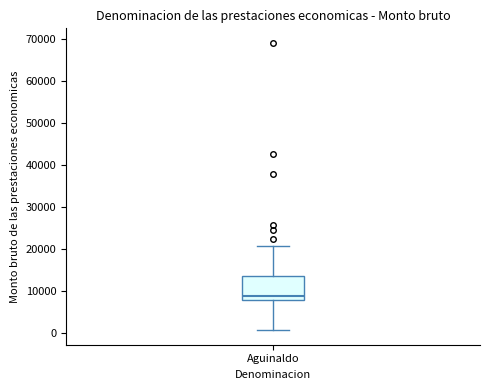

Where does the median line of the box for Aguinaldo sit on the y-axis? The values are not printed on the chart, so give them approximately, as read against the axis.

9000